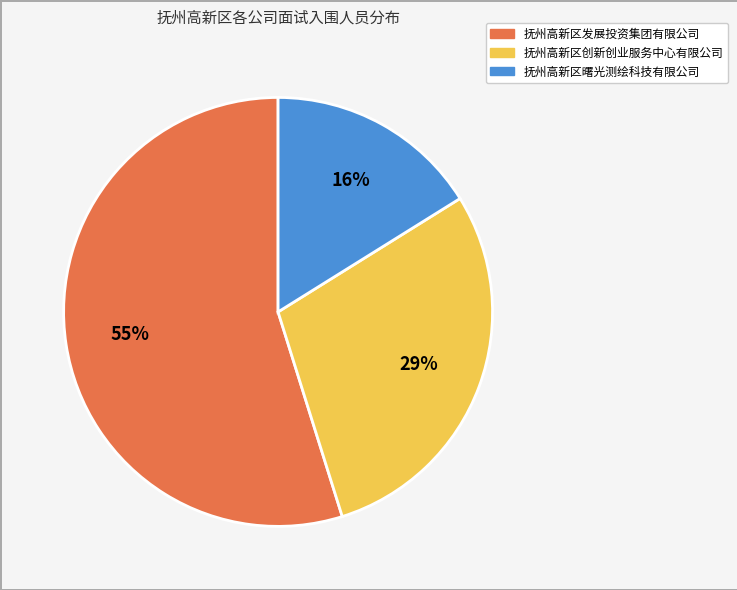

Combined, do 抚州高新区曙光测绘科技有限公司 and 抚州高新区创新创业服务中心有限公司 account for over 50%?

No